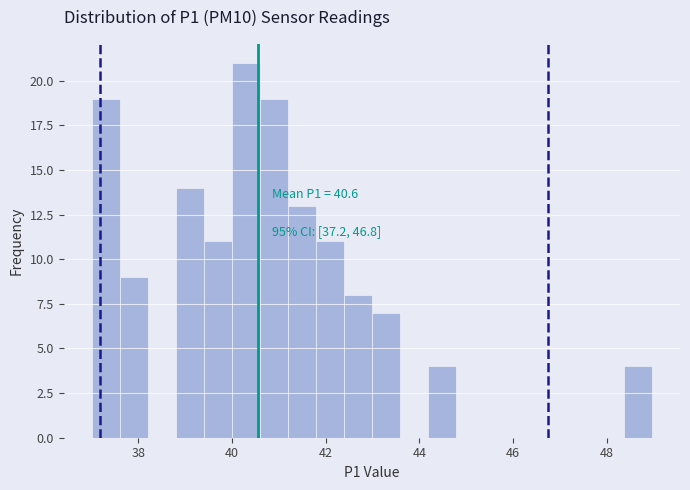

Around what value on the x-axis is the tallest bar? Give the approximate position of its centre, as read against the axis.

40.2